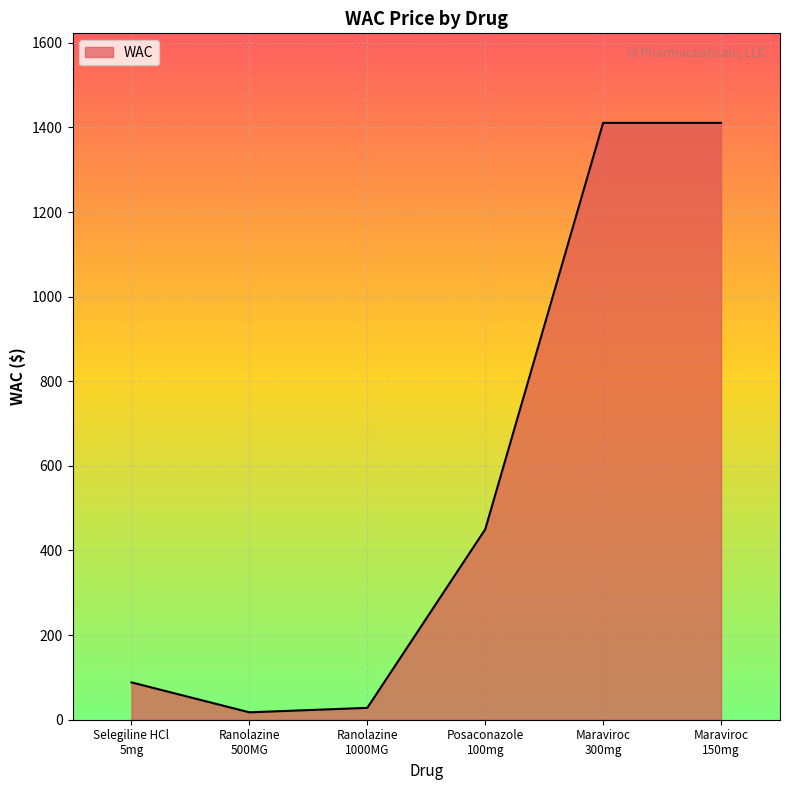

What is the sum of all values?

3405.5